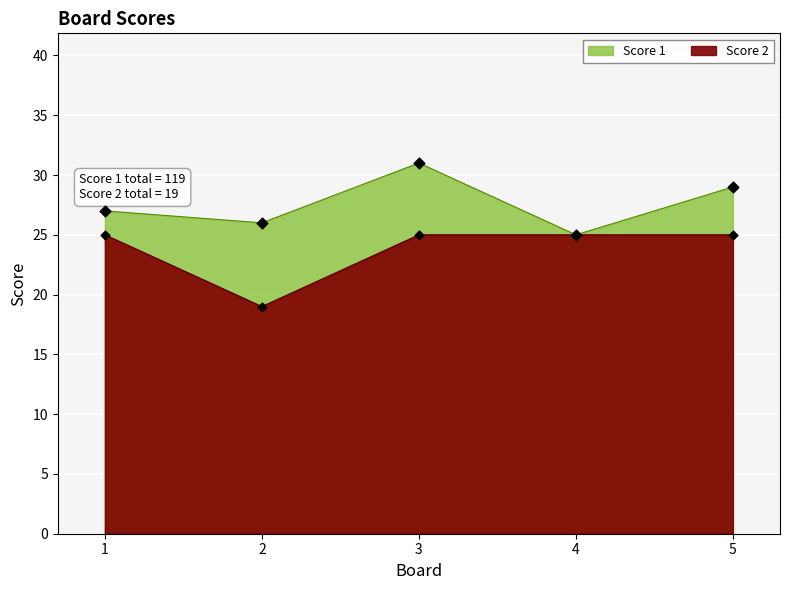

Which has a higher value, 1 or 5?

1